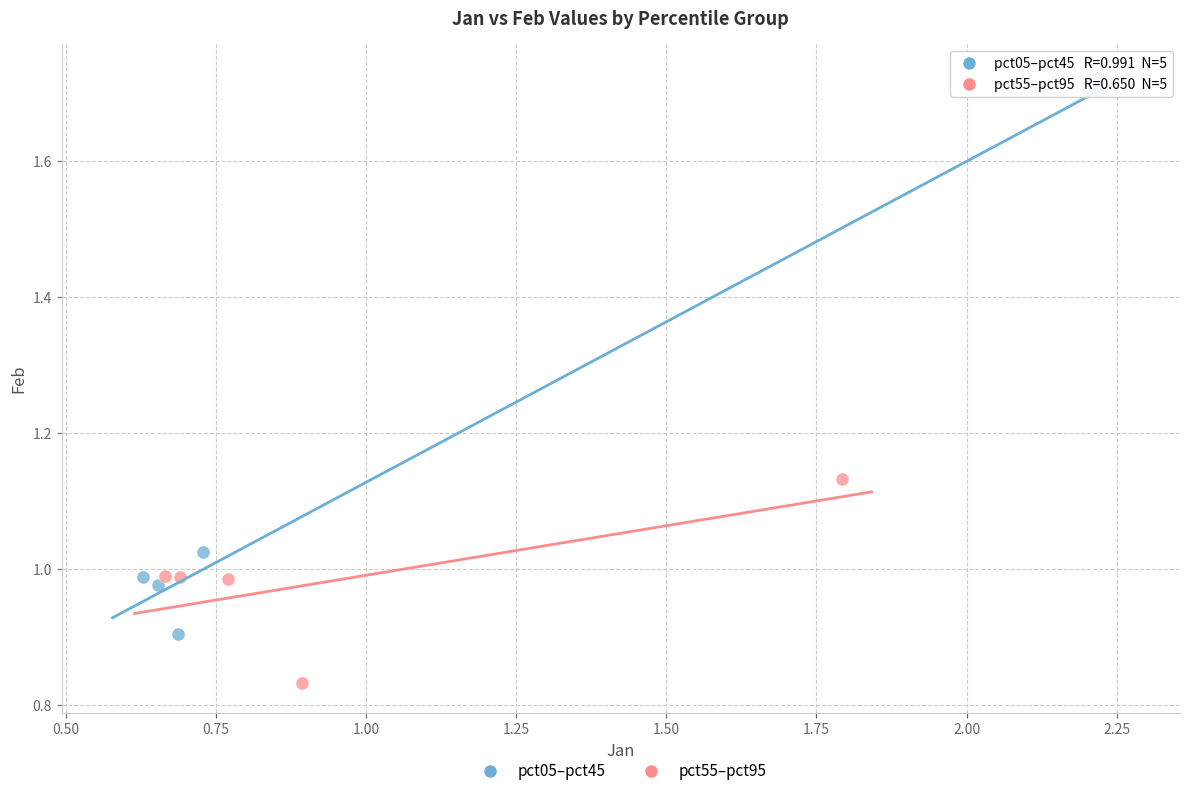

Which series contains the lowest Y value?

pct55–pct95